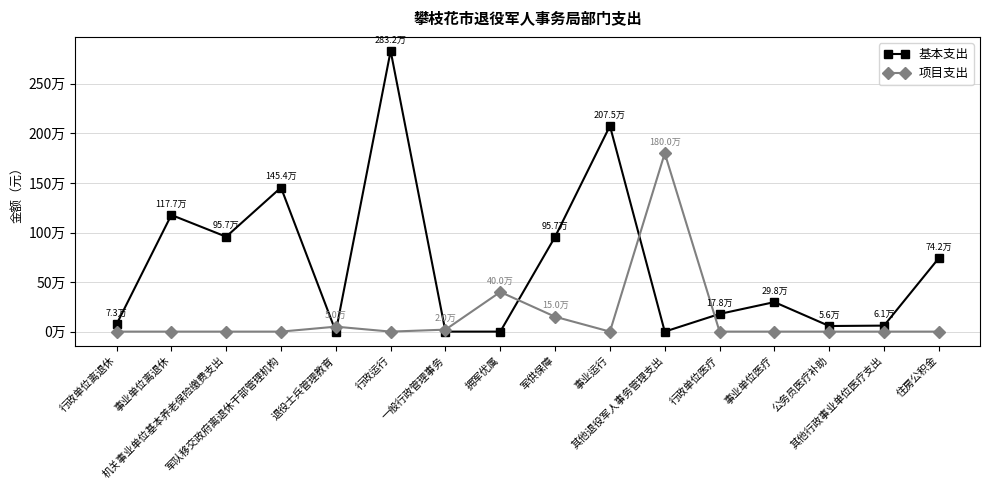

In 基本支出, how many points are higher than both neighbors (excluding endpoints)?

5